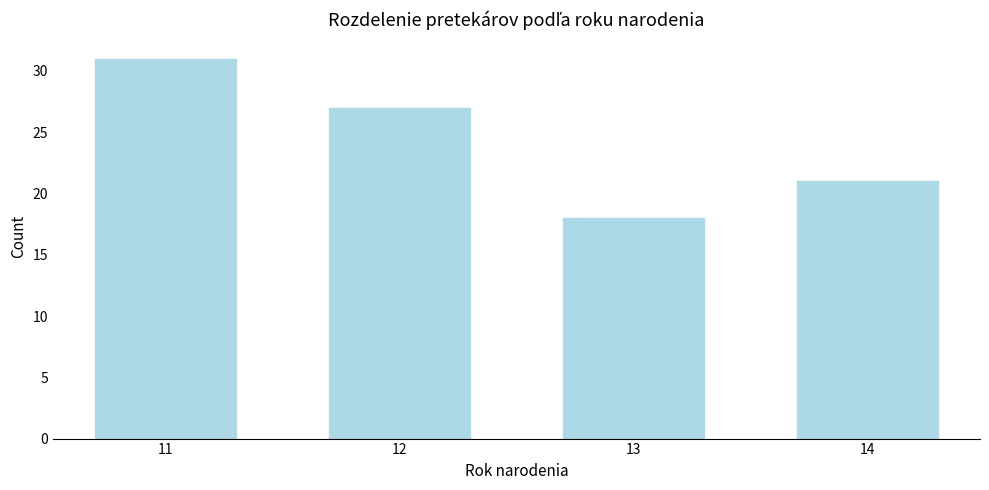

Reading left to right, list all the values displayed in this chart.

31	27	18	21